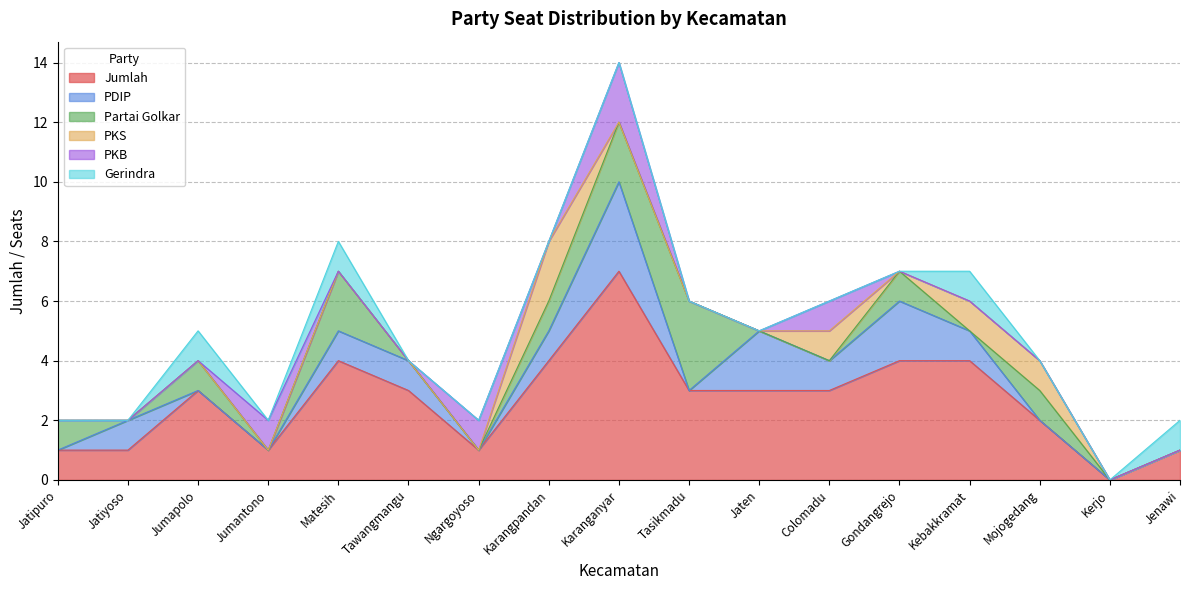

At which label is PKS closest to 1?

Colomadu